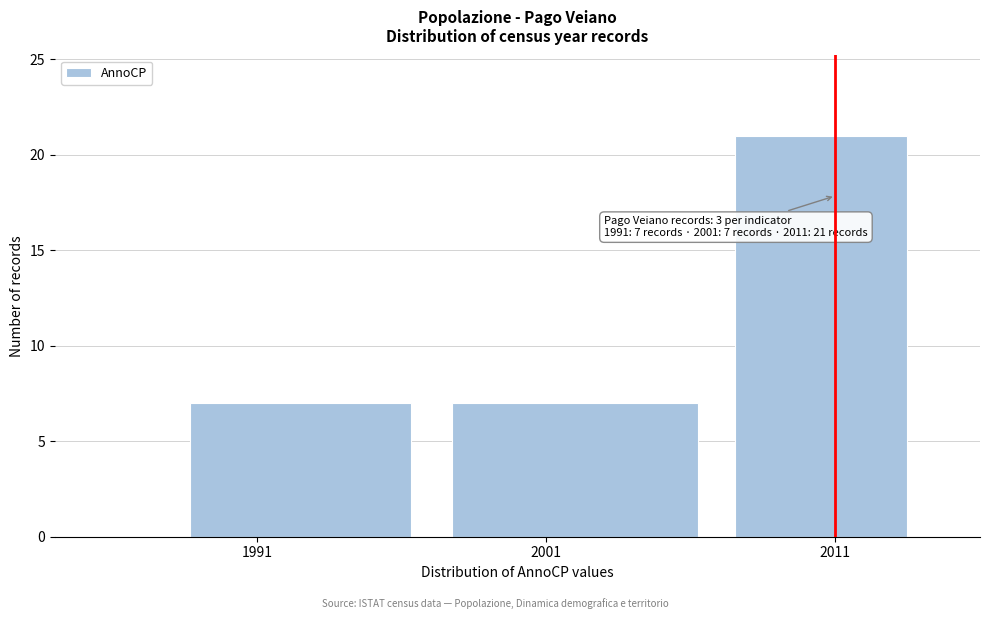

Which range on the x-axis has the tallest bar?

2007 to 2014